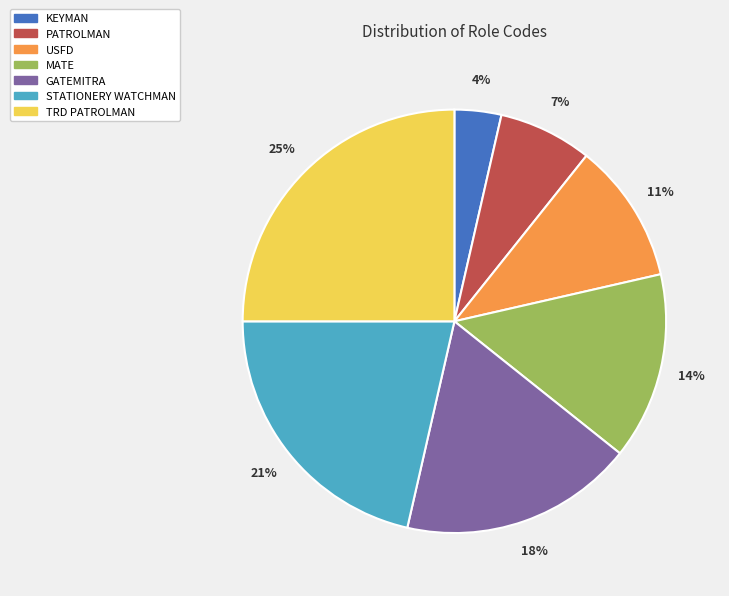

To the nearest percent, what is the average slice percentage?

14%